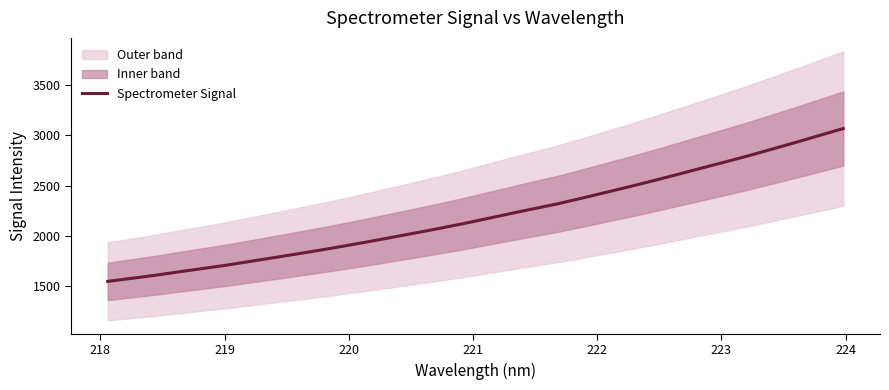

Does the chart have visible grid lines?

No